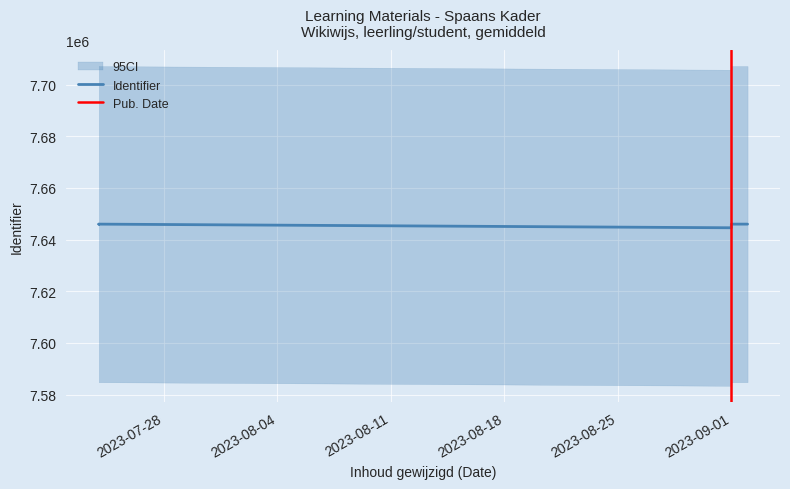

How many points are lower than both their immediate neighbors (excluding endpoints)?

2